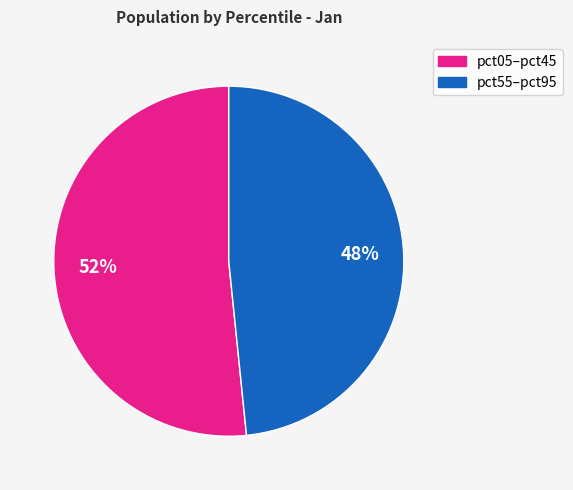

Is there any slice that represents more than half of the pie?

Yes